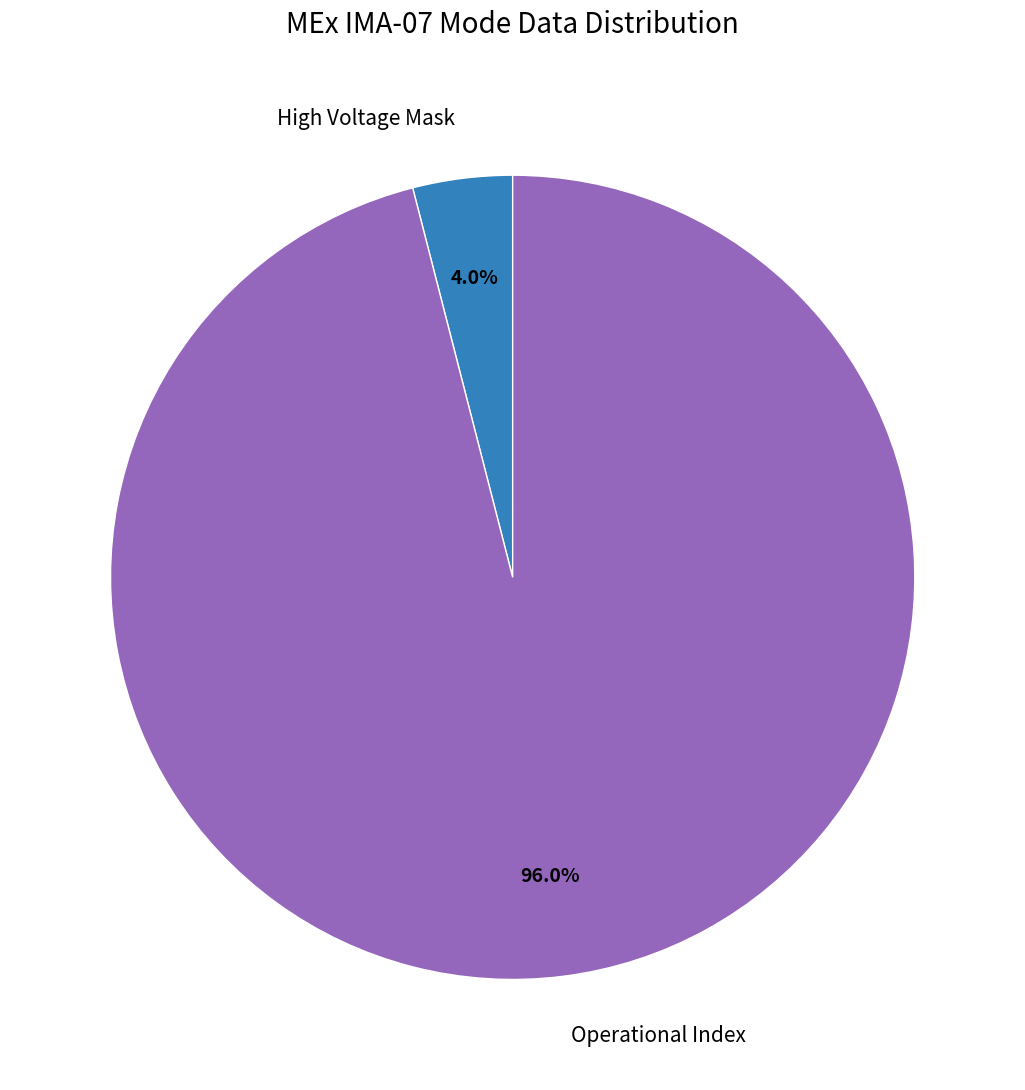

Which category has the smallest portion of the pie?

High Voltage Mask